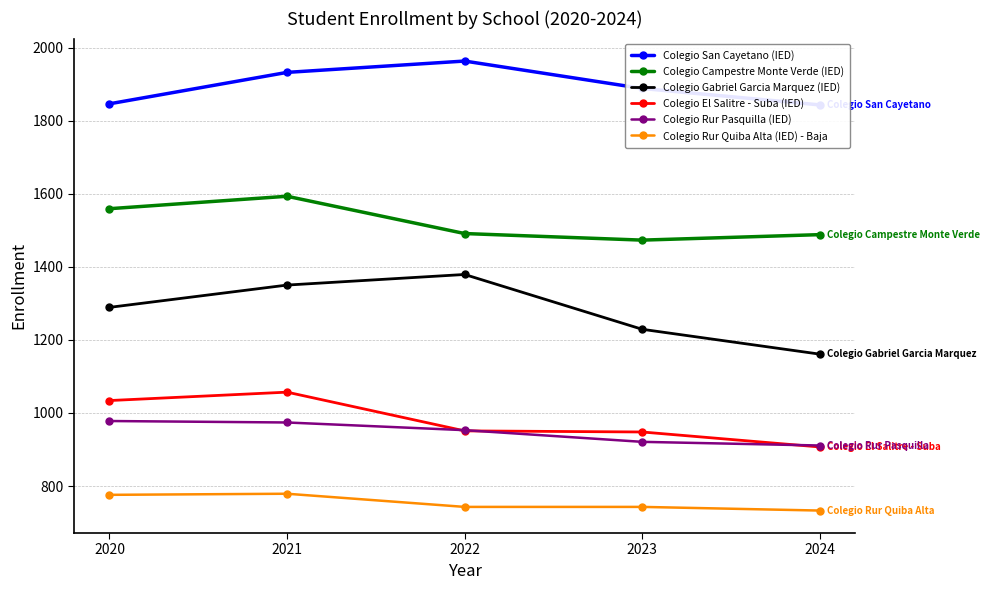

Reading left to right, what are all the values shown in this chart?

Colegio San Cayetano (IED): 1846	1932	1963	1888	1843
Colegio Campestre Monte Verde (IED): 1559	1593	1491	1473	1488
Colegio Gabriel Garcia Marquez (IED): 1289	1350	1379	1229	1161
Colegio El Salitre - Suba (IED): 1034	1057	951	948	907
Colegio Rur Pasquilla (IED): 978	974	953	921	911
Colegio Rur Quiba Alta (IED) - Baja: 776	779	743	743	733